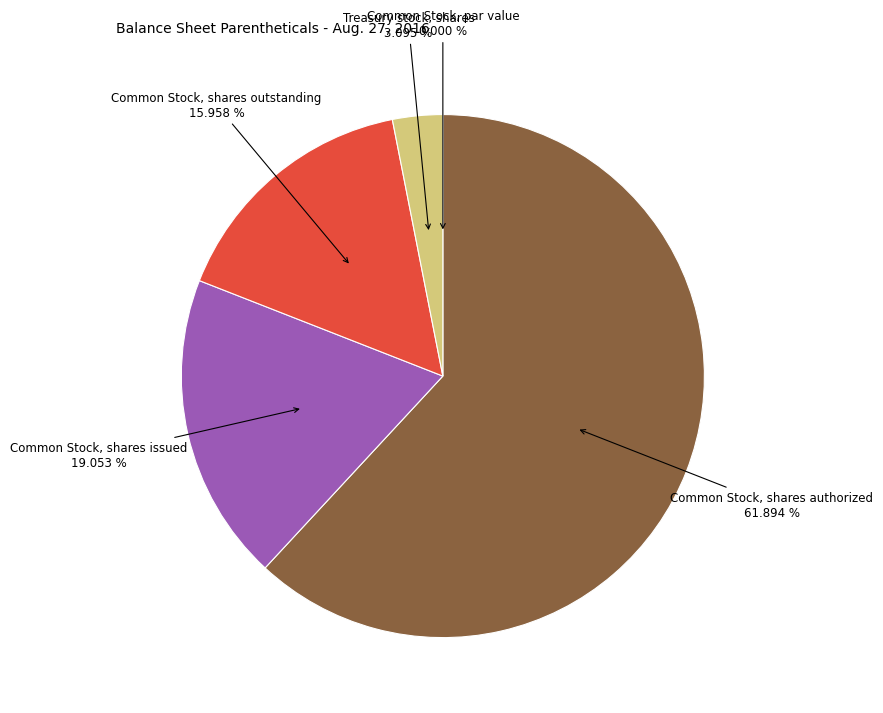

Does any single category account for the majority?

Yes